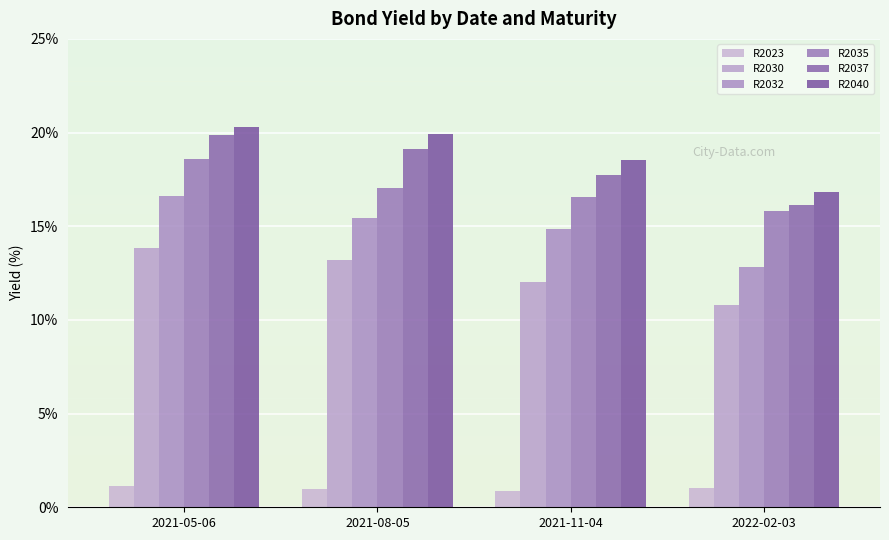

Reading right to left, list all the values displayed in this chart.

R2023: 2022-02-03=1.1	2021-11-04=0.8	2021-08-05=1.0	2021-05-06=1.1
R2030: 2022-02-03=10.8	2021-11-04=12.1	2021-08-05=13.2	2021-05-06=13.8
R2032: 2022-02-03=12.8	2021-11-04=14.9	2021-08-05=15.4	2021-05-06=16.6
R2035: 2022-02-03=15.8	2021-11-04=16.6	2021-08-05=17.0	2021-05-06=18.6
R2037: 2022-02-03=16.1	2021-11-04=17.7	2021-08-05=19.1	2021-05-06=19.9
R2040: 2022-02-03=16.8	2021-11-04=18.5	2021-08-05=19.9	2021-05-06=20.3